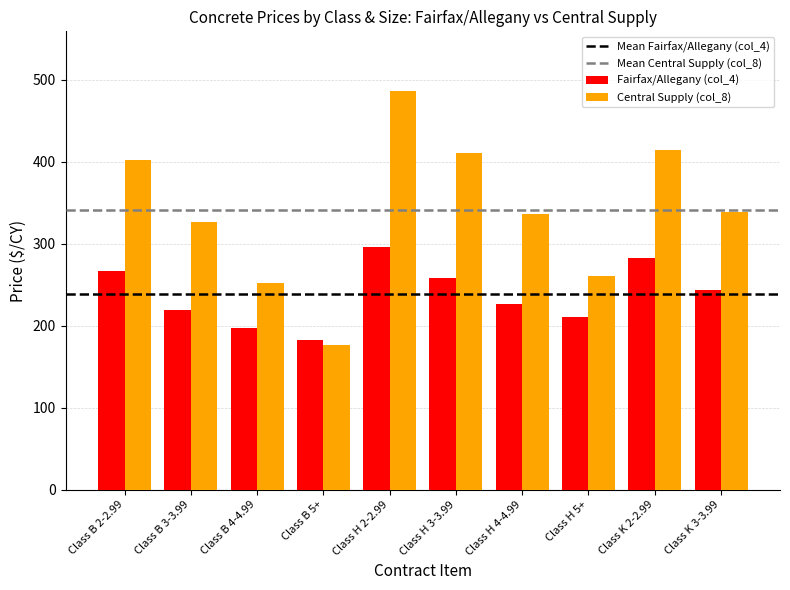

Rank the series at Class B 2-2.99 from highest to lowest value.

Central Supply (col_8), Fairfax/Allegany (col_4)